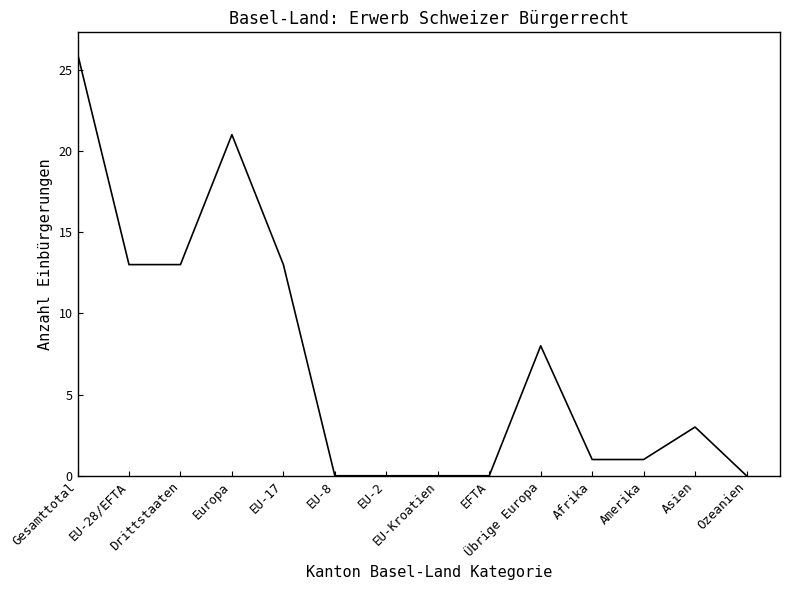

Does the chart have visible grid lines?

No